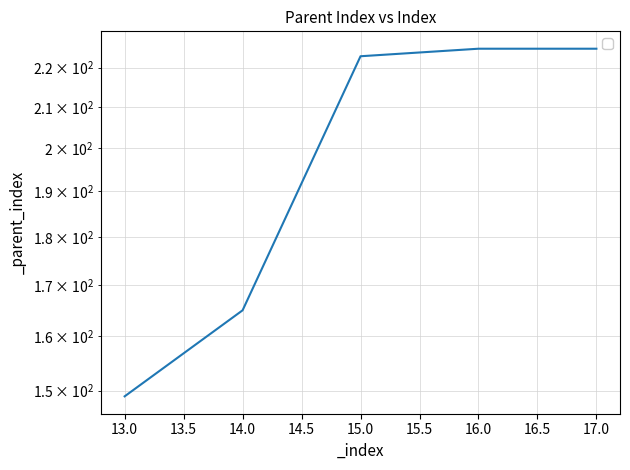

Reading left to right, list all the values displayed in this chart.

13=149	14=165	15=223	16=225	17=225